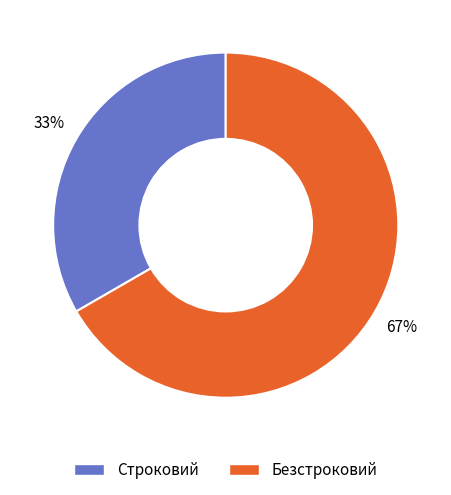

Combined, do Строковий and Безстроковий account for over 50%?

Yes